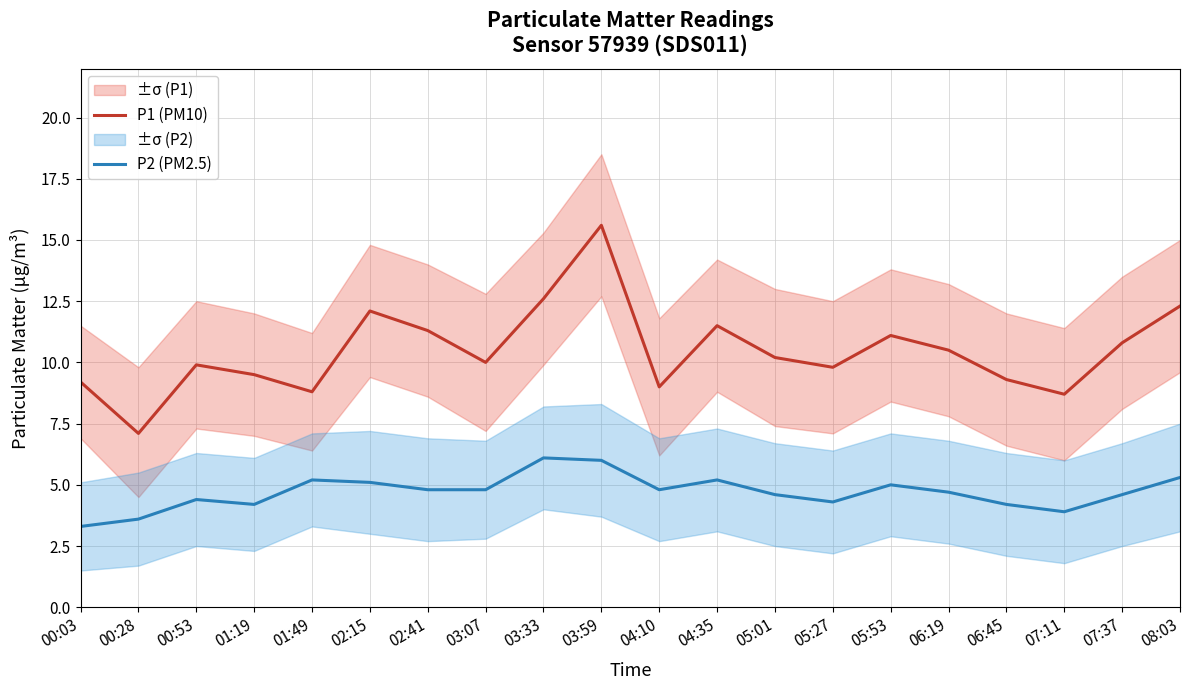

The P1 (PM10) series shows 10.5 at 06:19. True or false?

True